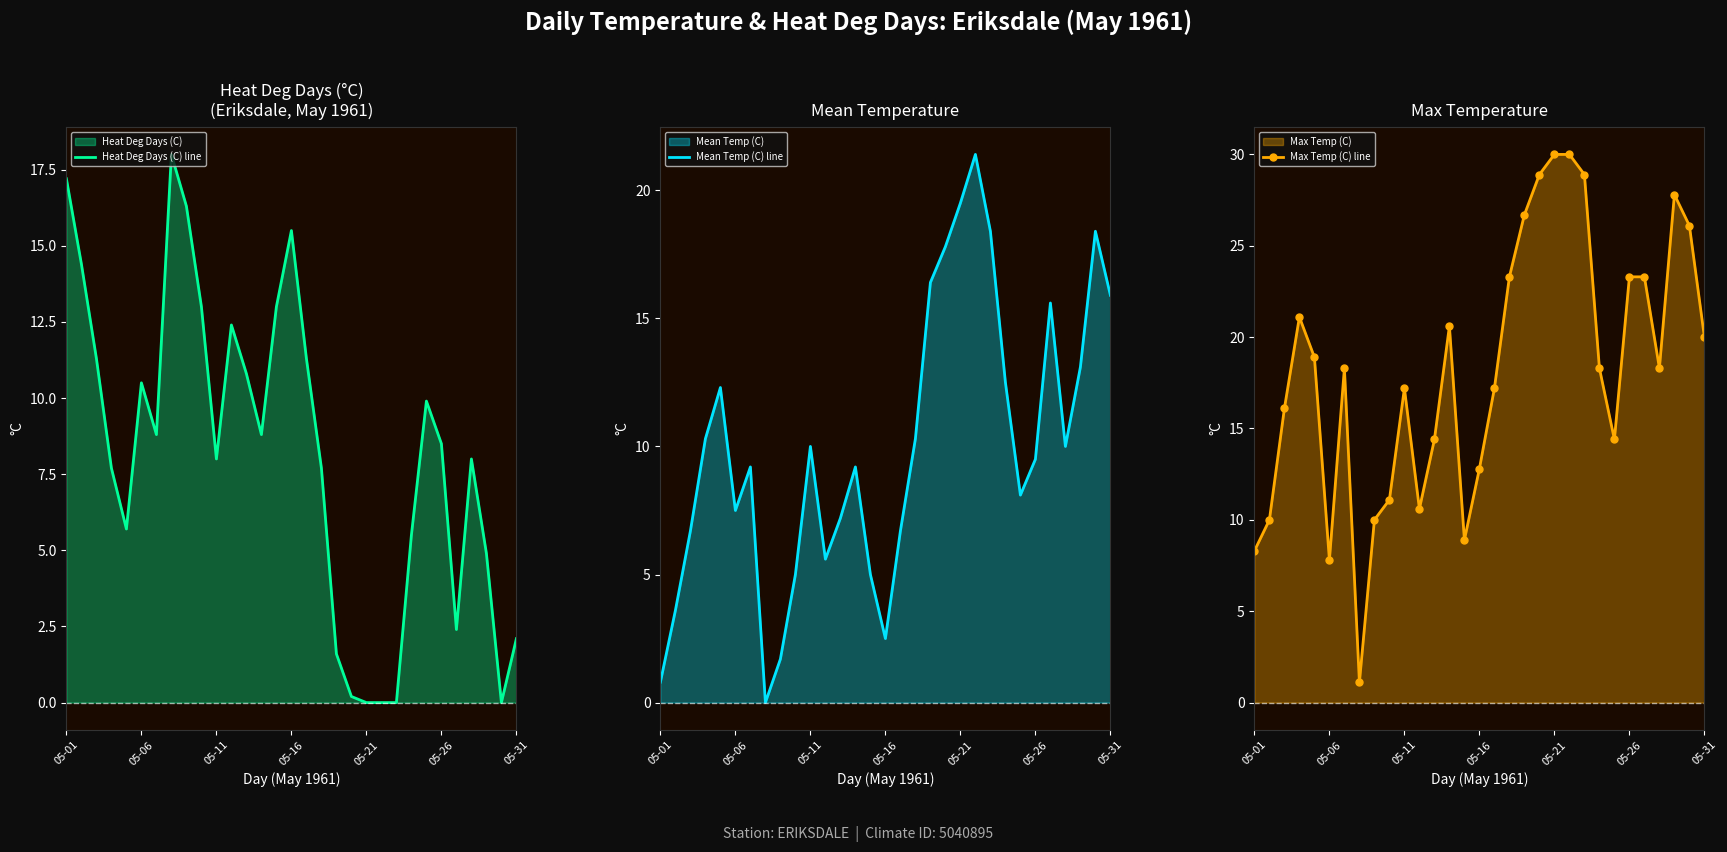

Does the chart have visible grid lines?

No